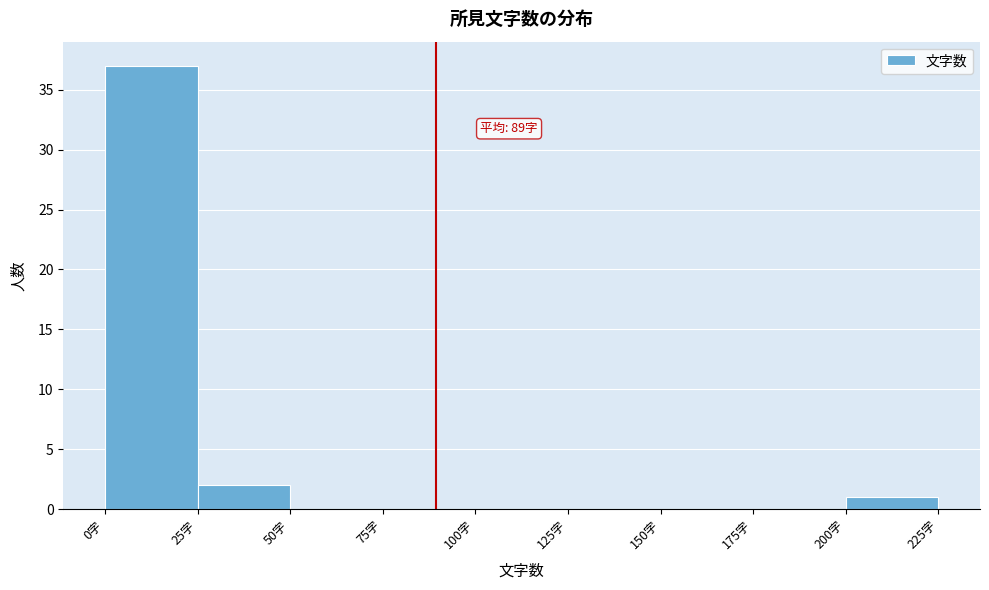

Over which range of the x-axis is the bar tallest?

0 to 25